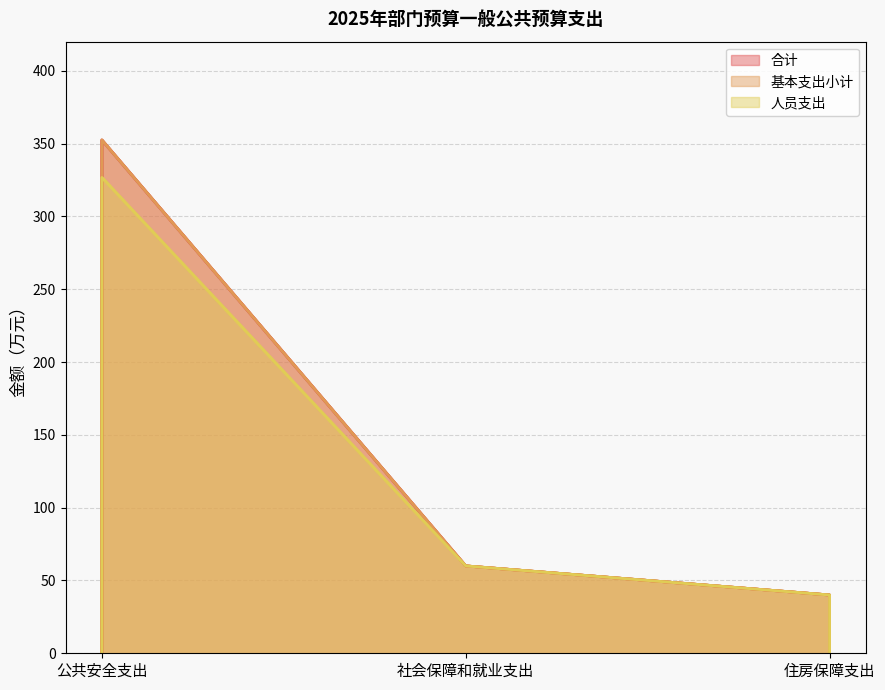

At 住房保障支出, list the series in order from smallest to largest.

合计, 基本支出小计, 人员支出